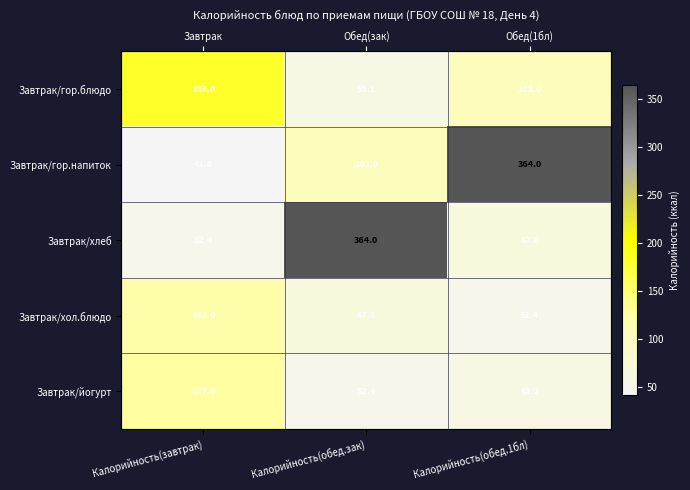

Which series has the largest total across all categories?

Завтрак/гор.напиток